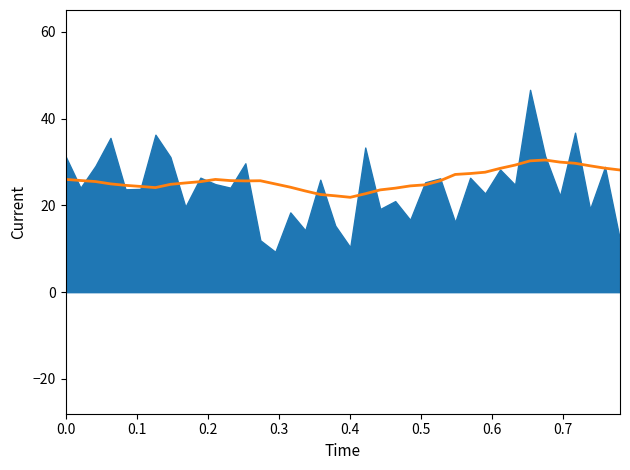

Does the chart have visible grid lines?

No